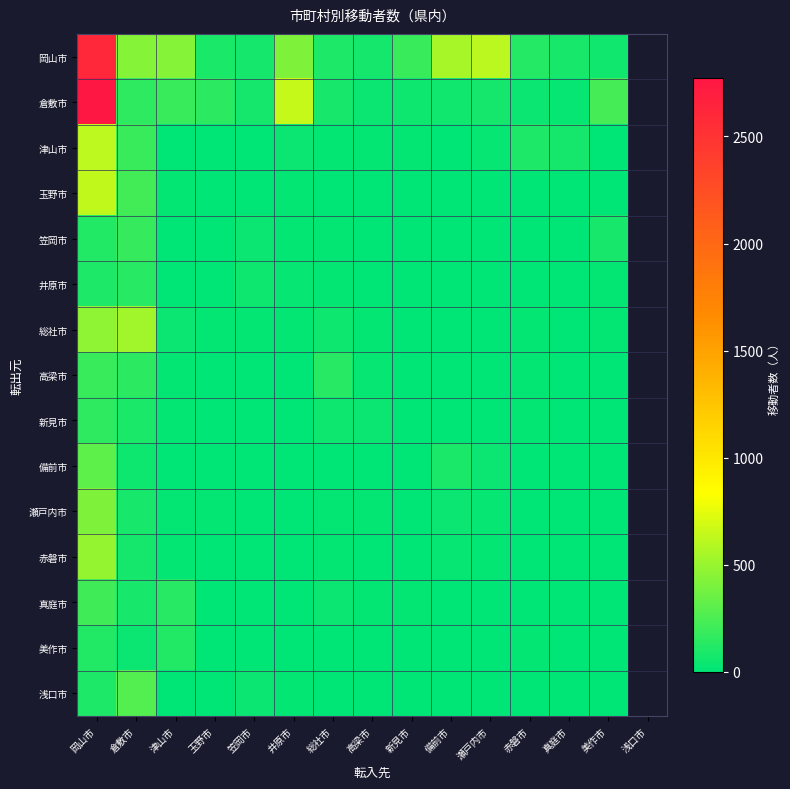

Which category has the lowest value across all series?

真庭市